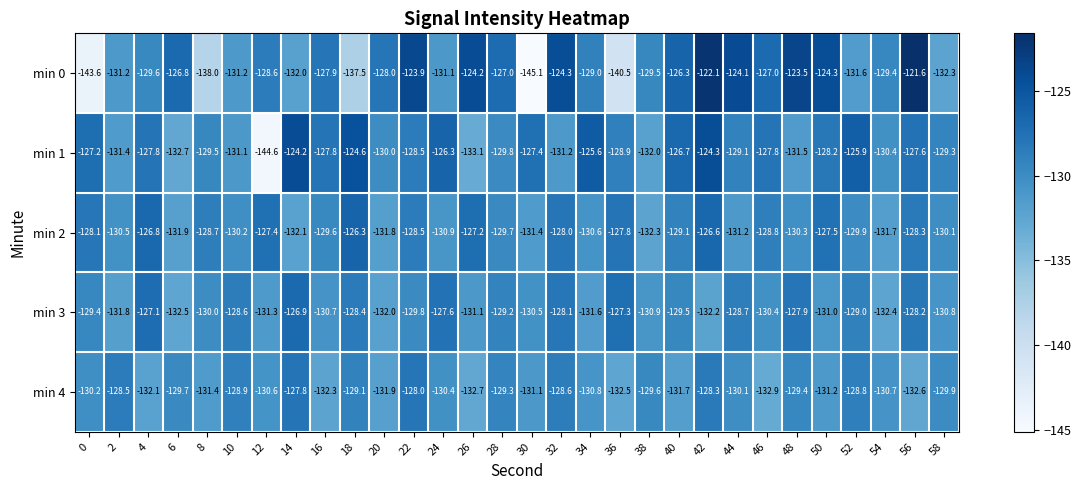

Count the number of data series in this chart.

5